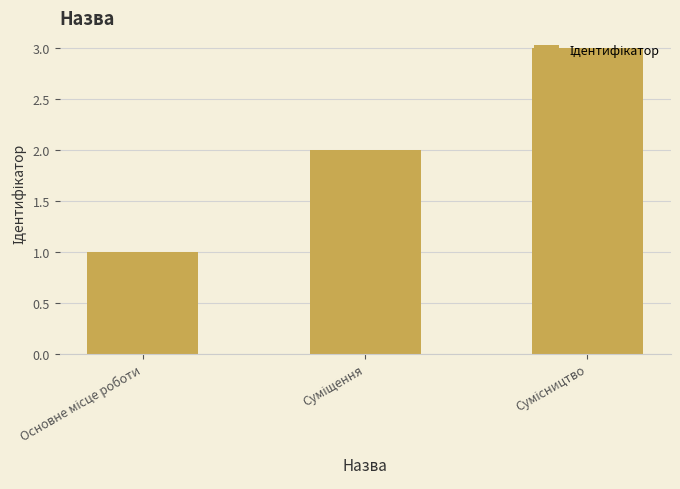

What is the greatest value displayed?

3